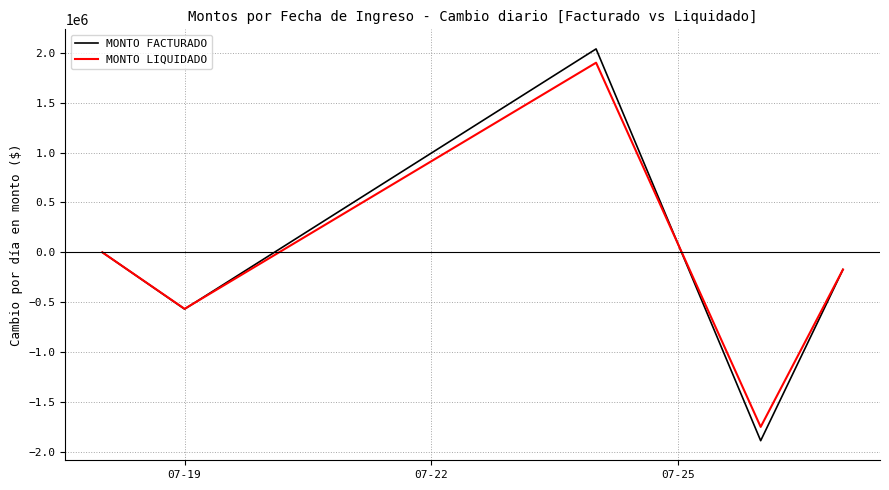

What is the sum of all MONTO LIQUIDADO values?

-589786